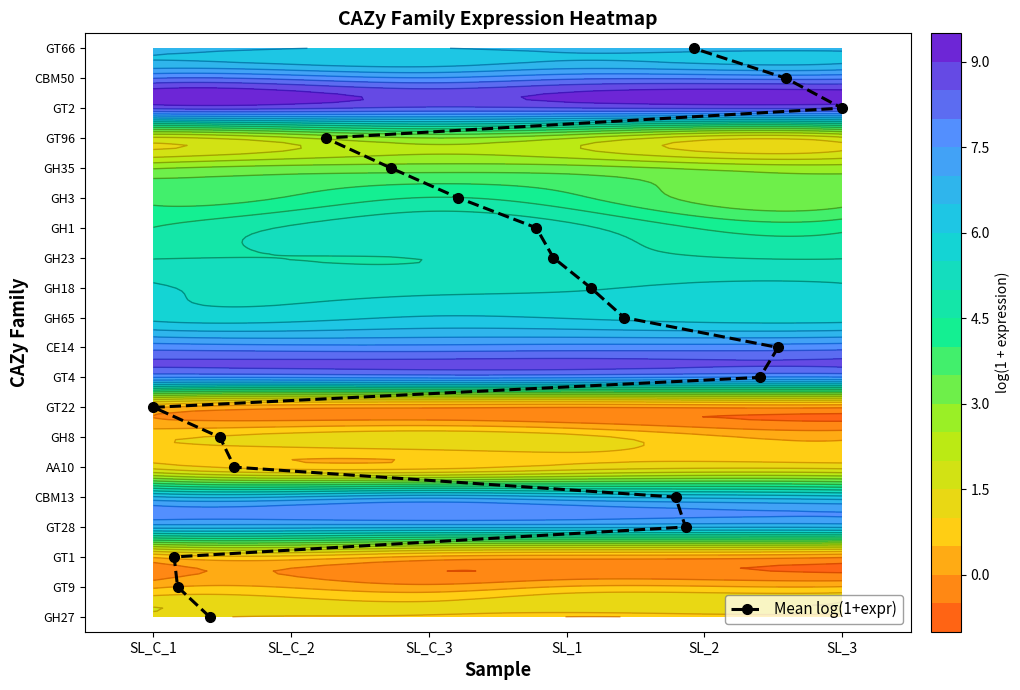

How many positive values are there?

19